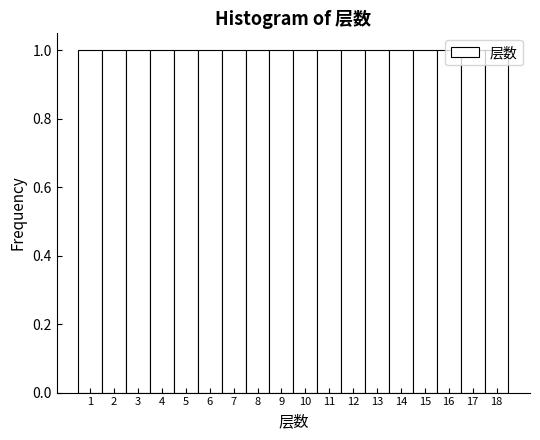

How tall is the bar that spans 5.5 to 6.5 on the x-axis? The values are not printed on the chart, so give them approximately, as read against the axis.

1